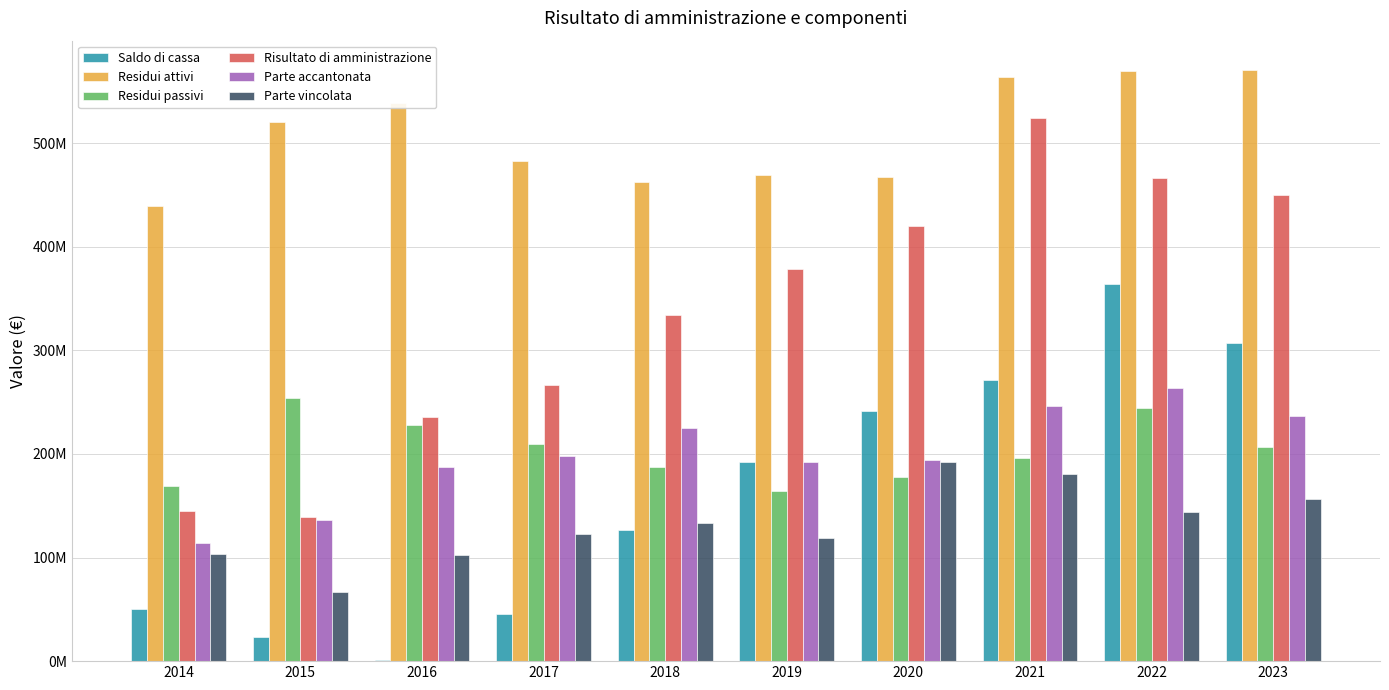

At which category is the sum across all series the highest?

2022